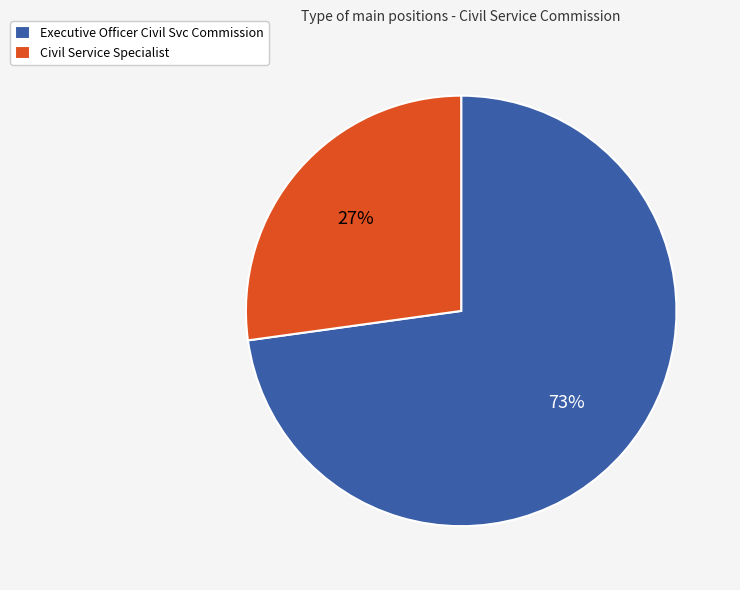

What is the ratio of the value at Executive Officer Civil Svc Commission to the value at Civil Service Specialist?

2.7